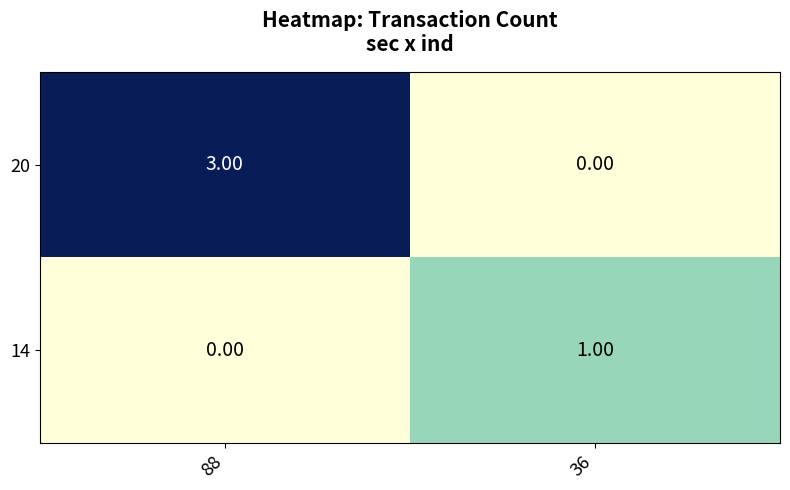

List the series in order of their overall mean, lowest first.

14, 20